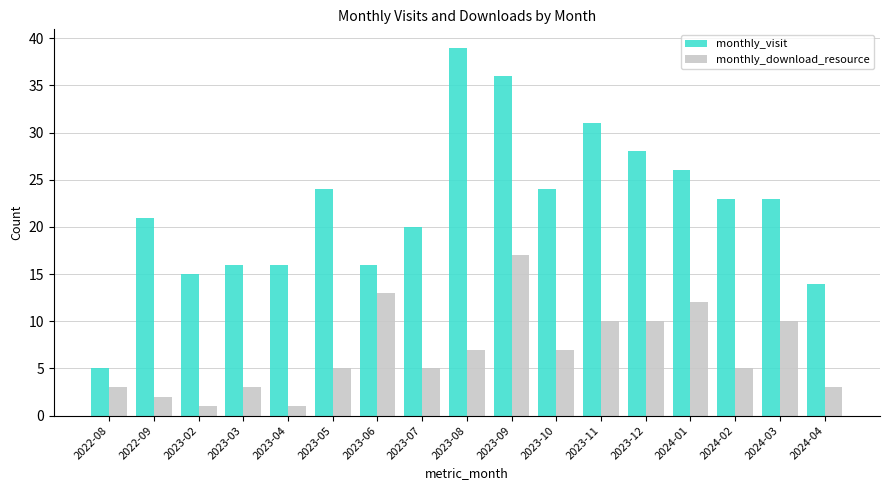

Does the chart contain stacked bars?

No